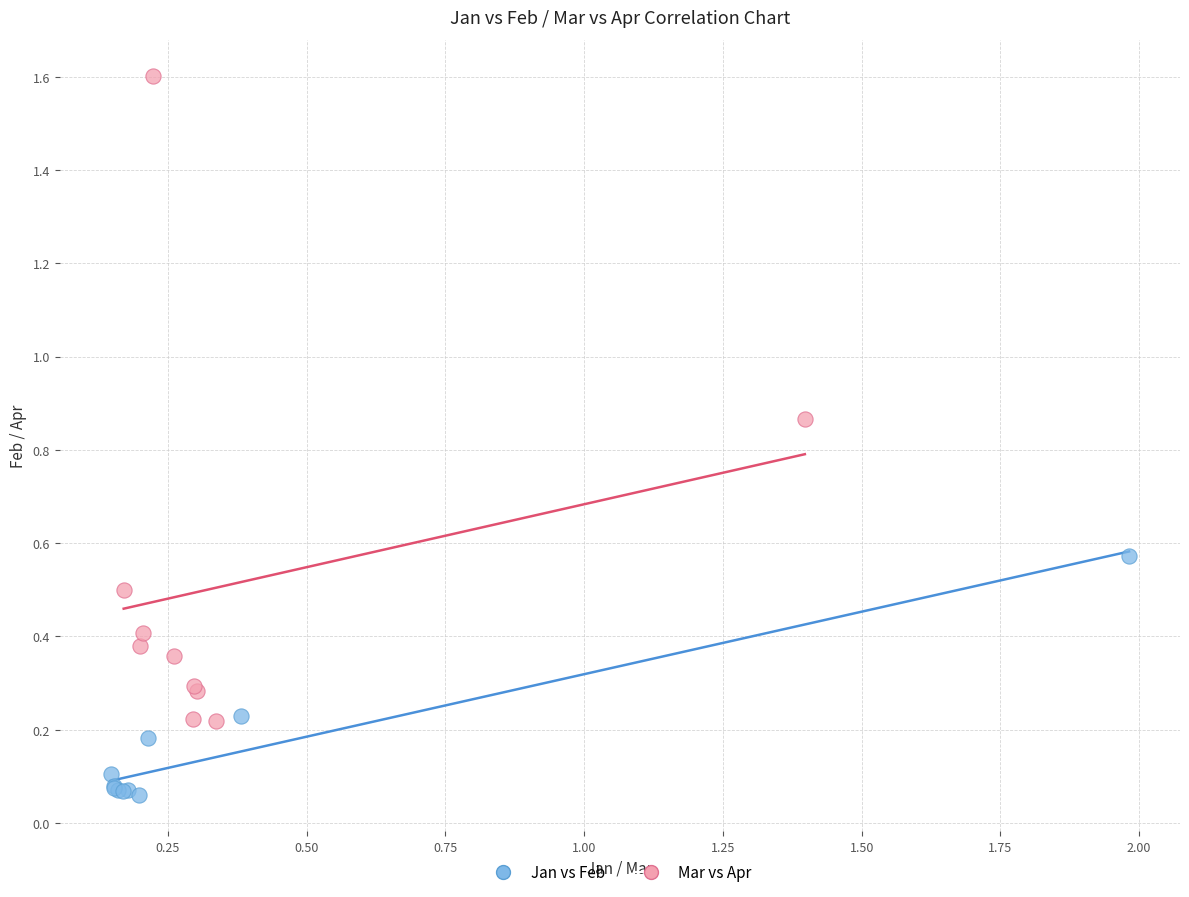

Which series has the largest Y range (max minus min)?

Mar vs Apr